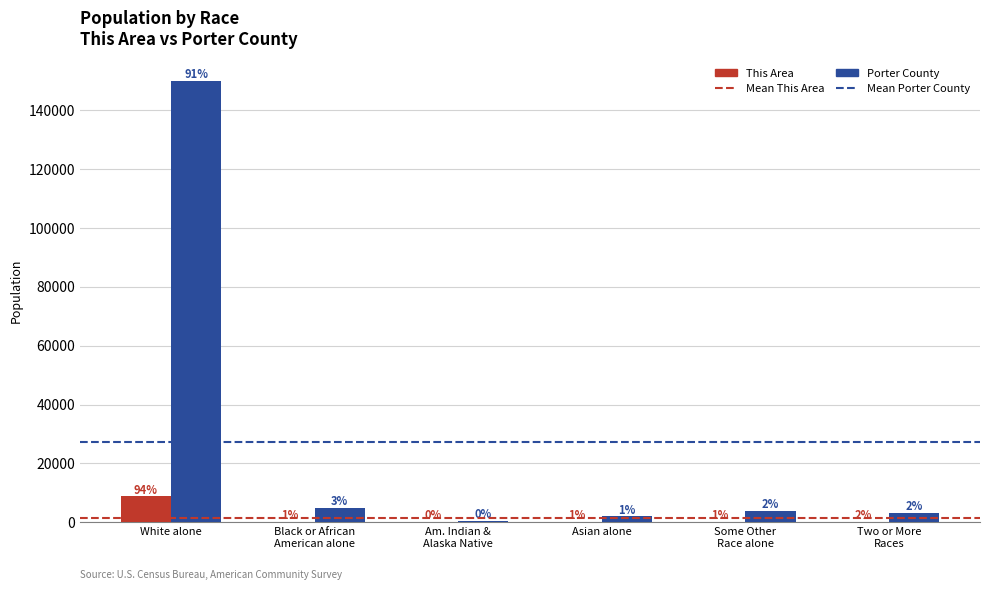

How many groups of bars are there?

6